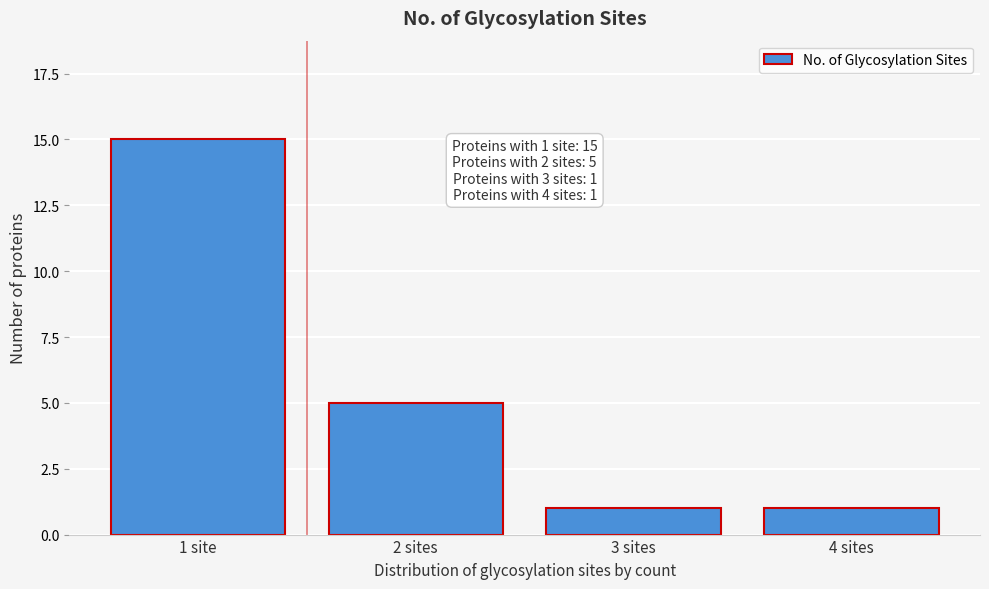

Reading left to right, extract all data points from this chart.

15	5	1	1